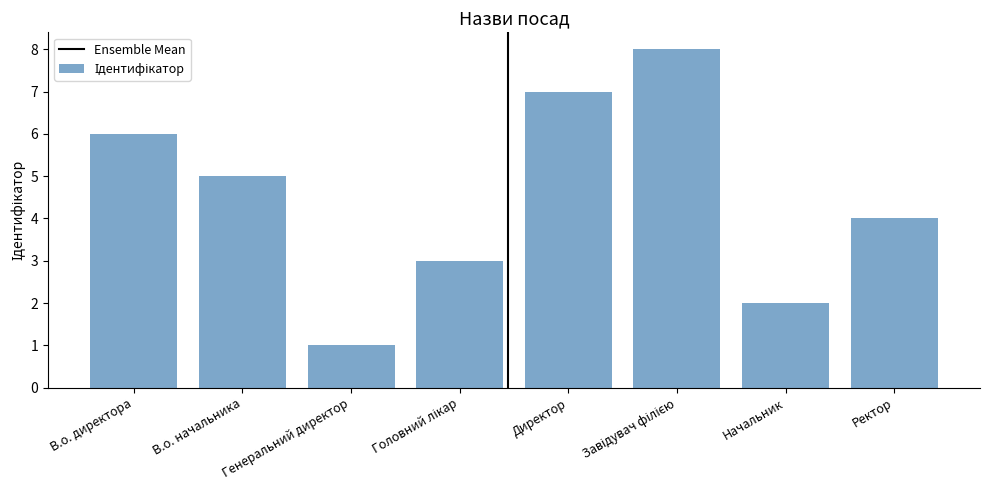

Reading left to right, transcribe all the data shown in this chart.

6	5	1	3	7	8	2	4